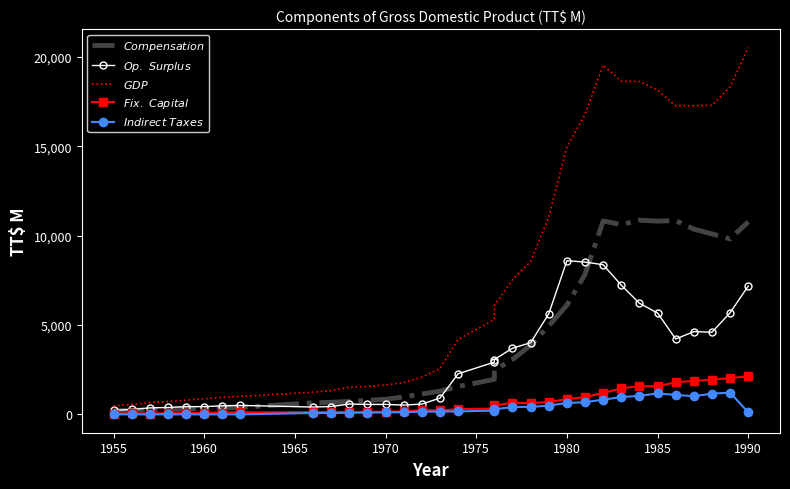

True or false: $Fix.\ Capital$ and $Indirect\ Taxes$ intersect in this chart.

False